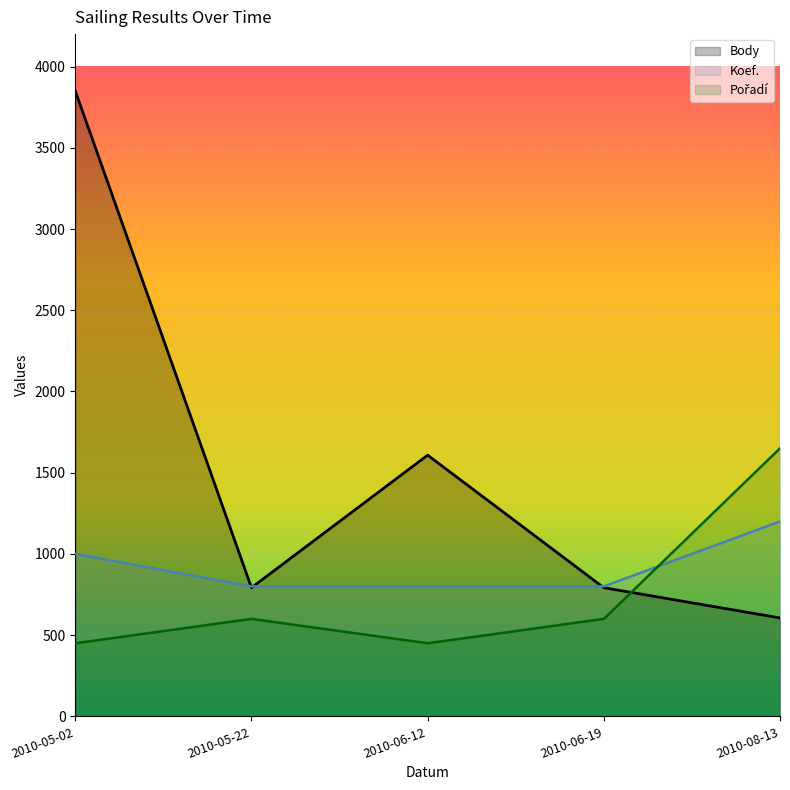

Does the chart display data point markers on the line(s)?

No